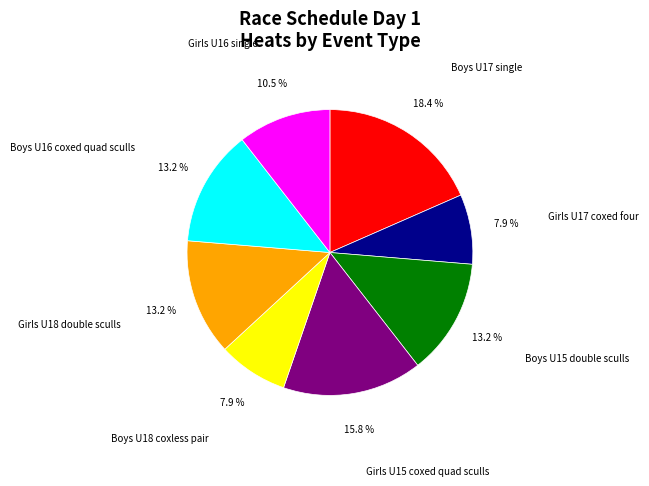

What is the ratio of the value at Girls U16 single to the value at Girls U17 coxed four?

1.3